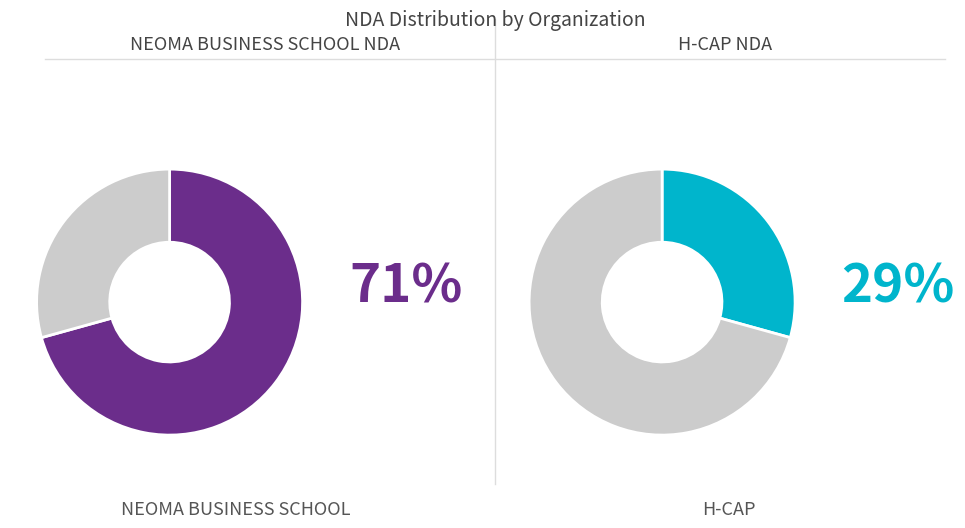

What percentage do H-CAP and NEOMA BUSINESS SCHOOL together represent?

100.0%